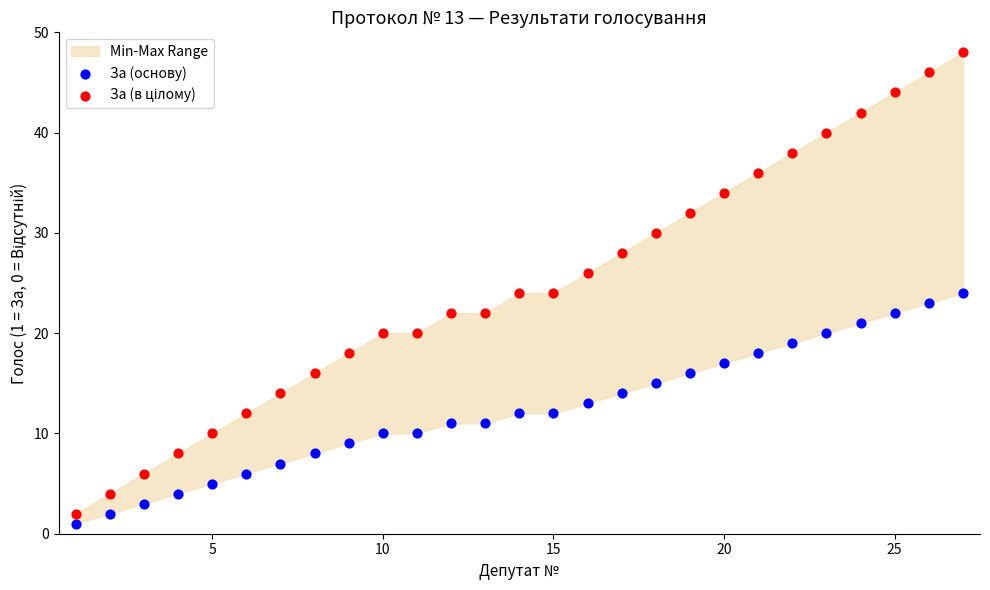

What is the X range (max minus min) for the scatter plot?

26